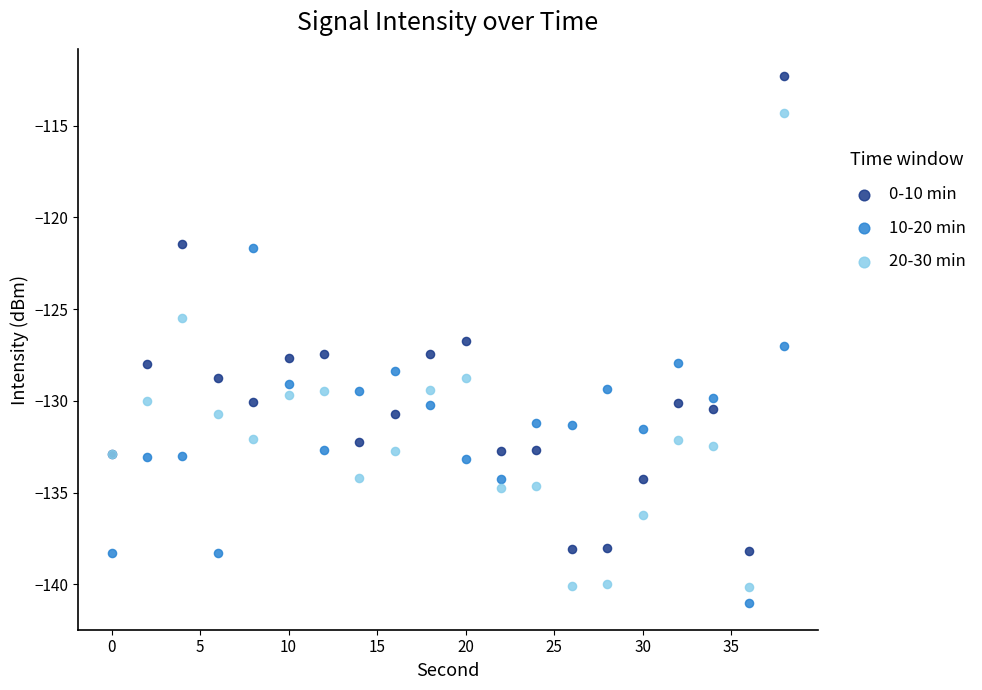

Which series contains the lowest Y value?

10-20 min